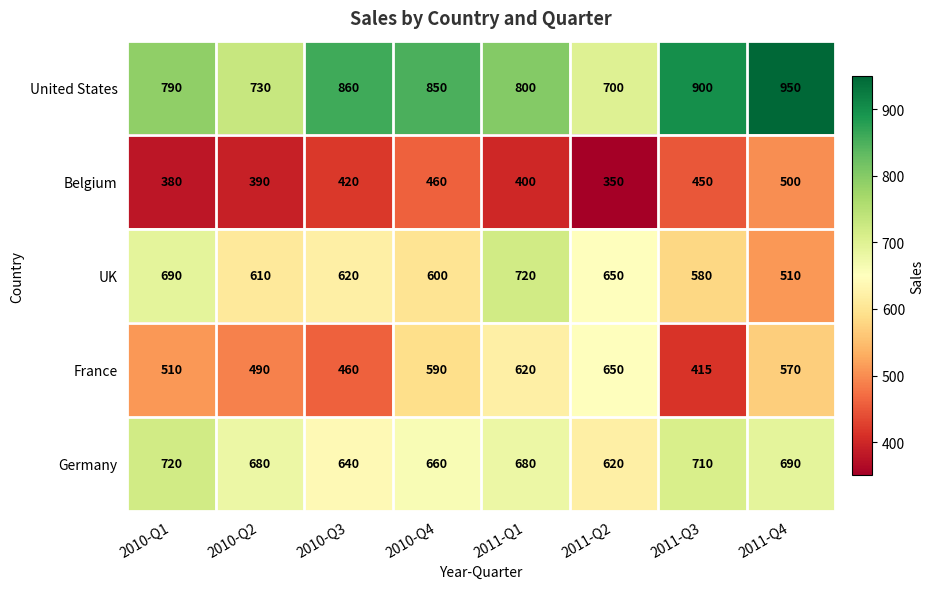

List the labels in order of UK value, smallest first.

2011-Q4, 2011-Q3, 2010-Q4, 2010-Q2, 2010-Q3, 2011-Q2, 2010-Q1, 2011-Q1